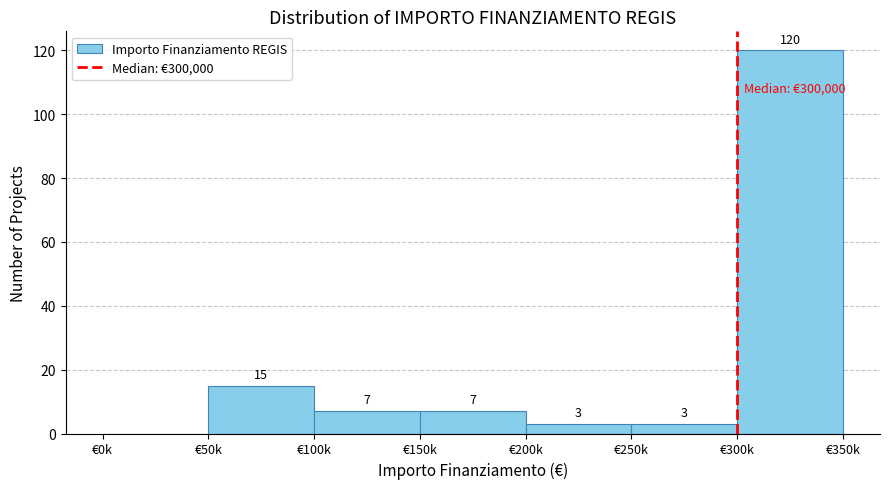

Reading left to right, what are all the values shown in this chart?

€0k=0	€50k=15	€100k=7	€150k=7	€200k=3	€250k=3	€300k=120